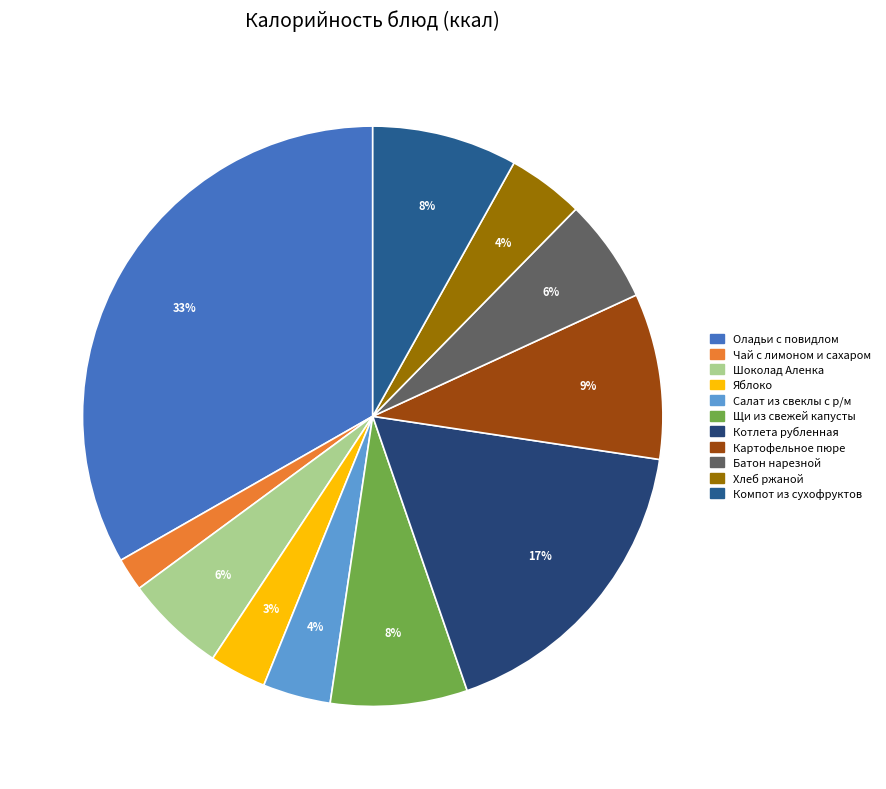

Is it true that Компот из сухофруктов is 8% of the pie?

True